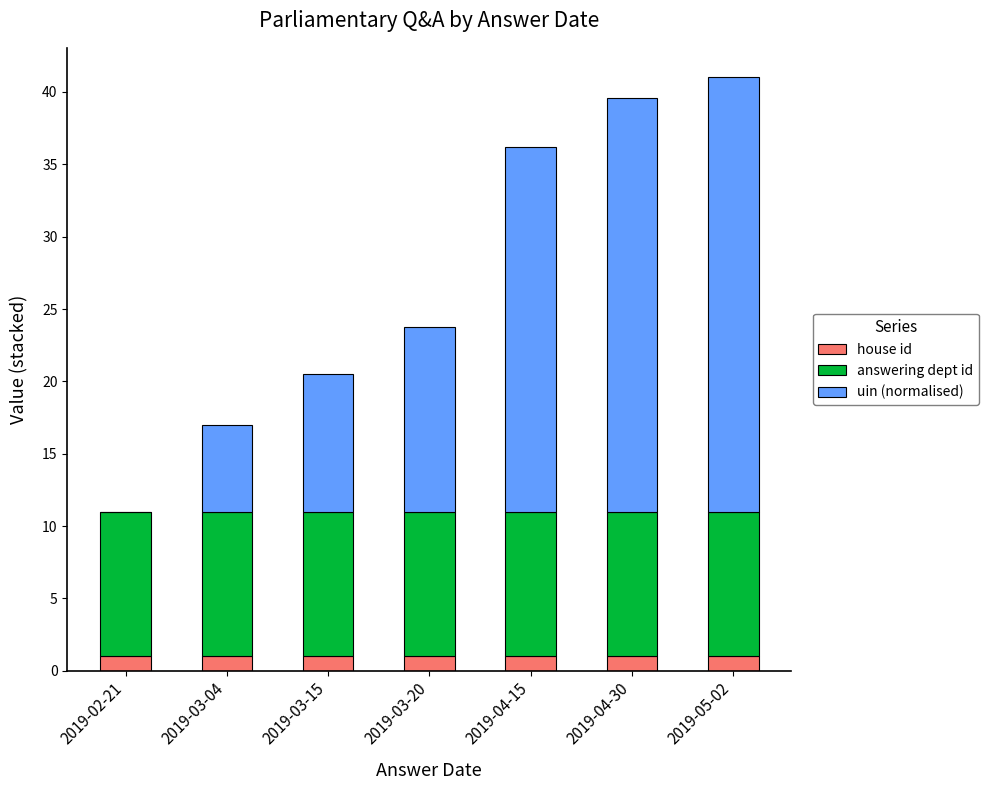

True or false: house id has a value of 1.0 at 2019-05-02.

True